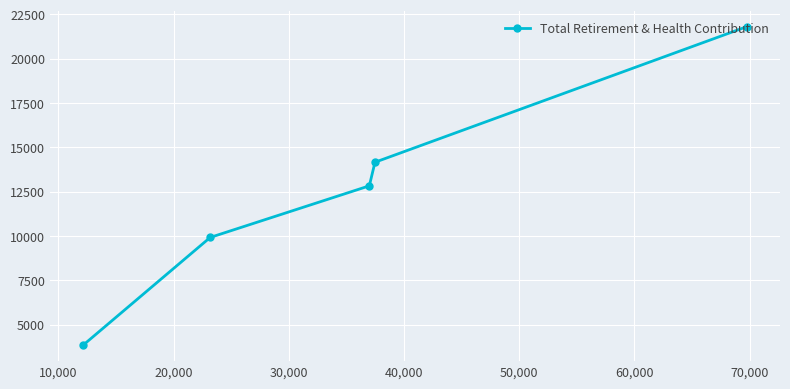

What is the value of the 4th point from the left?

14160